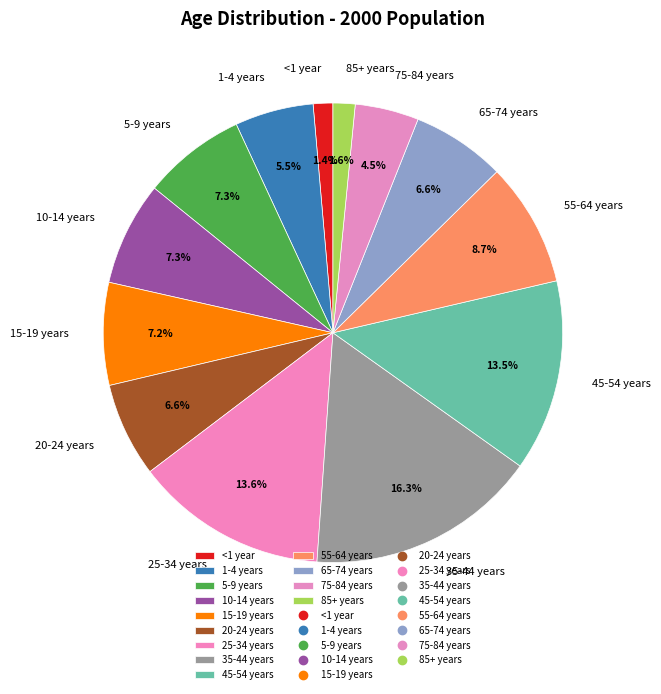

To the nearest percent, what is the difference between the largest and smallest slice percentages?

15%